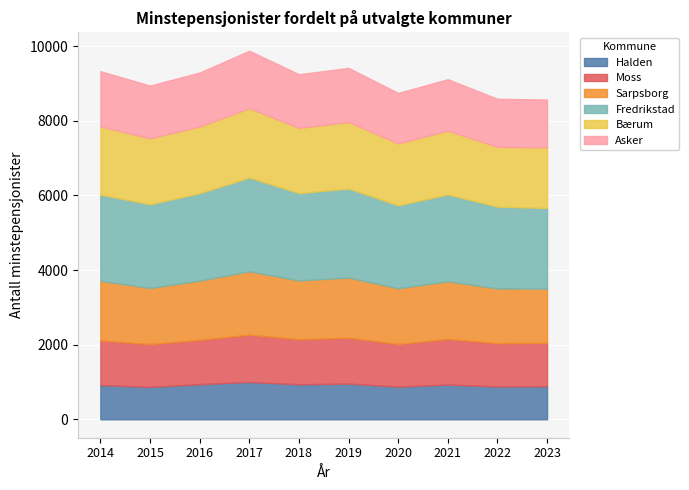

What are all the series names shown in the legend?

Halden, Moss, Sarpsborg, Fredrikstad, Bærum, Asker